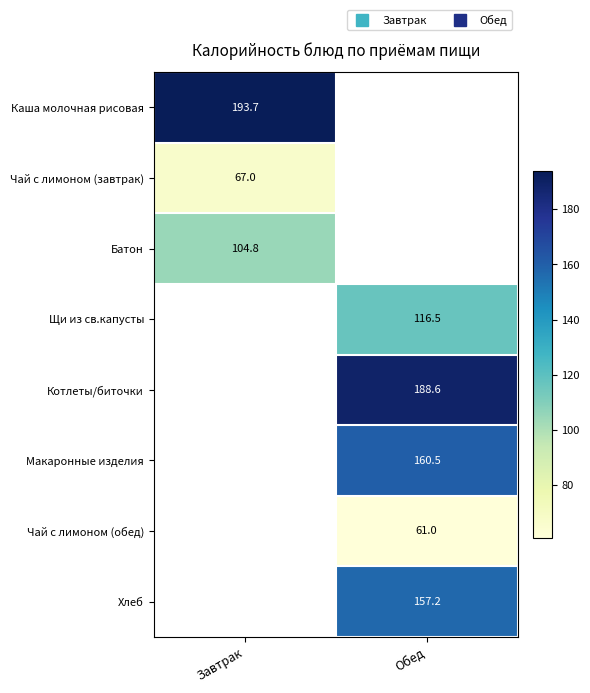

At how many categories does at least one series exceed 158?

2